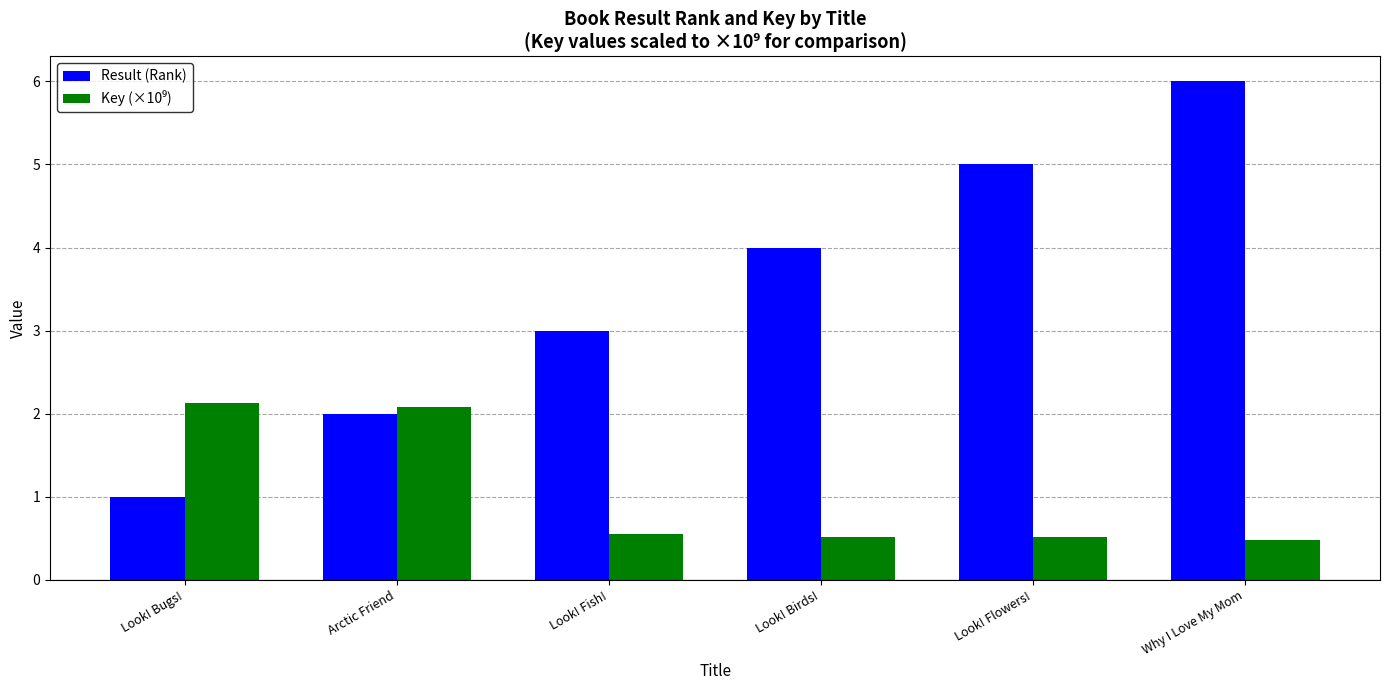

At which label does Result (Rank) reach its minimum?

Look! Bugs!